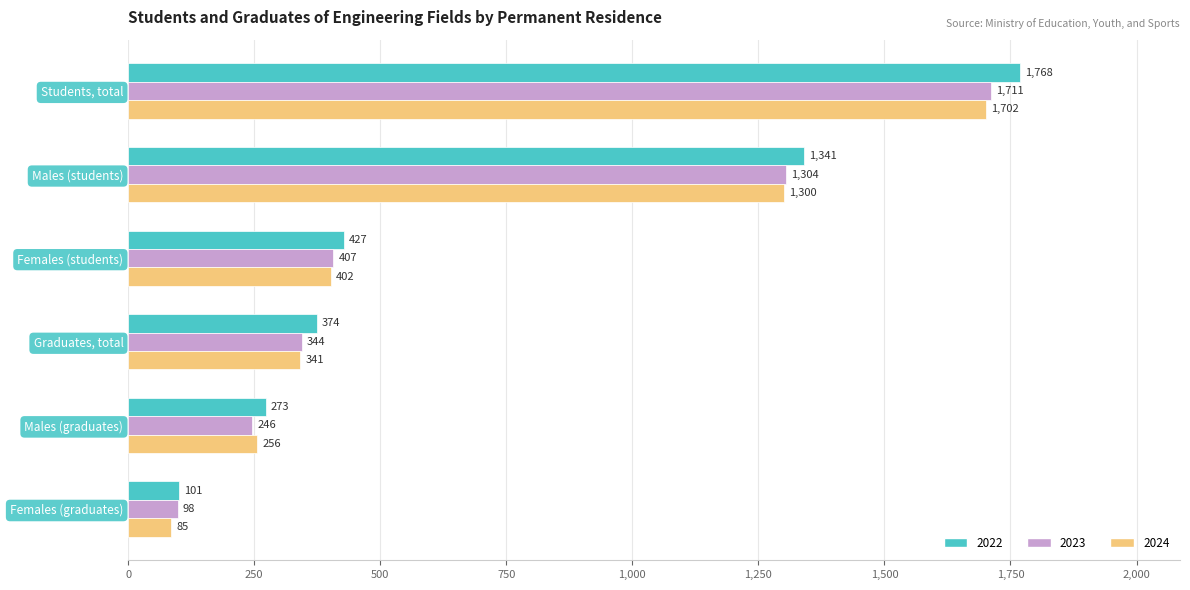

What is the maximum value for 2022?

1768